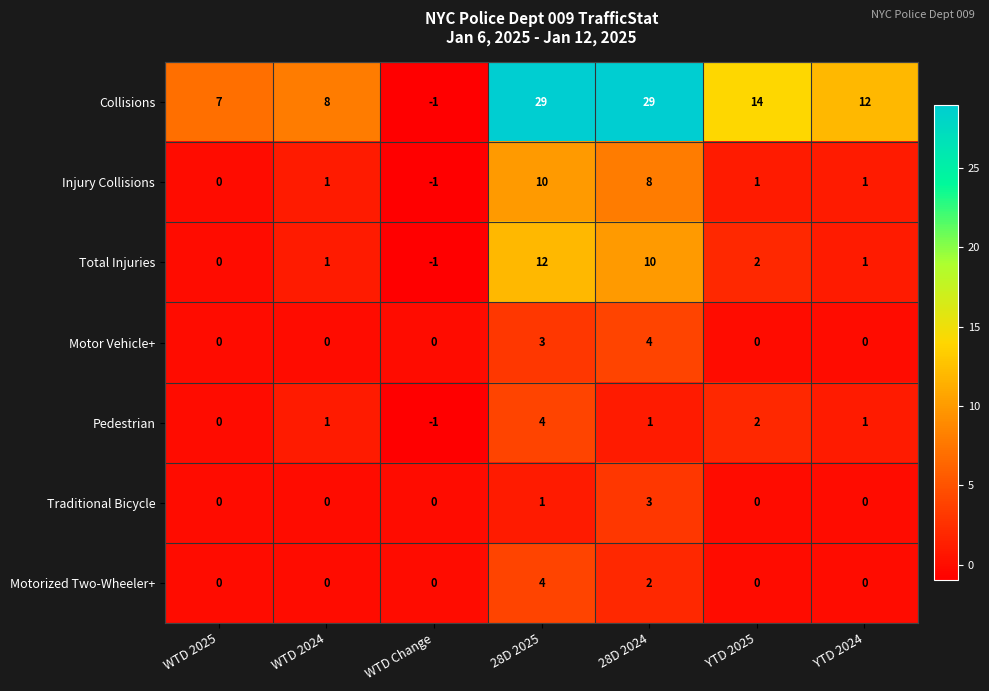

At which category does the chart reach its minimum across all series?

WTD Change